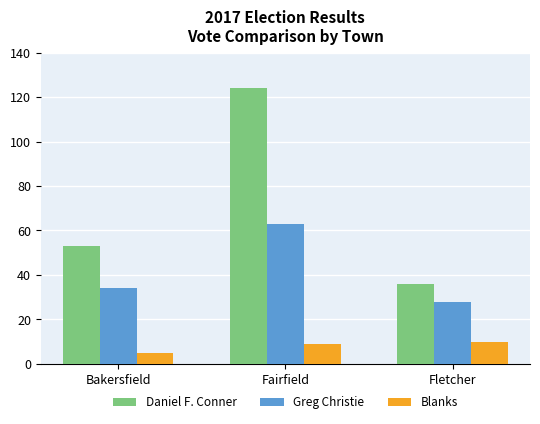

Rank the series at Fairfield from lowest to highest value.

Blanks, Greg Christie, Daniel F. Conner